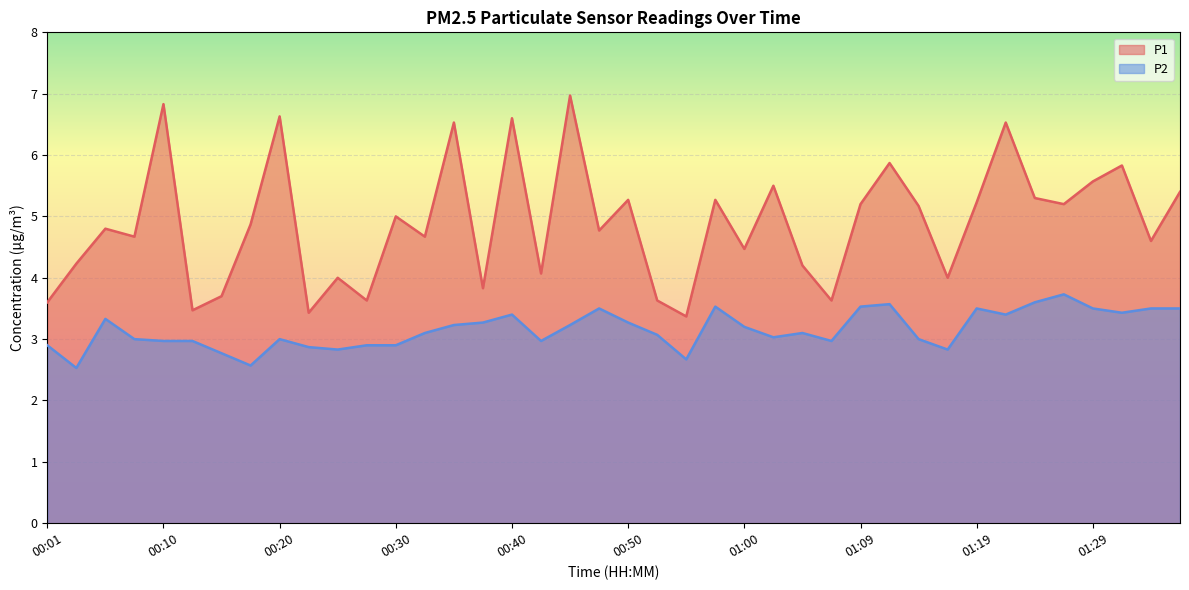

What are all the series names shown in the legend?

P1, P2